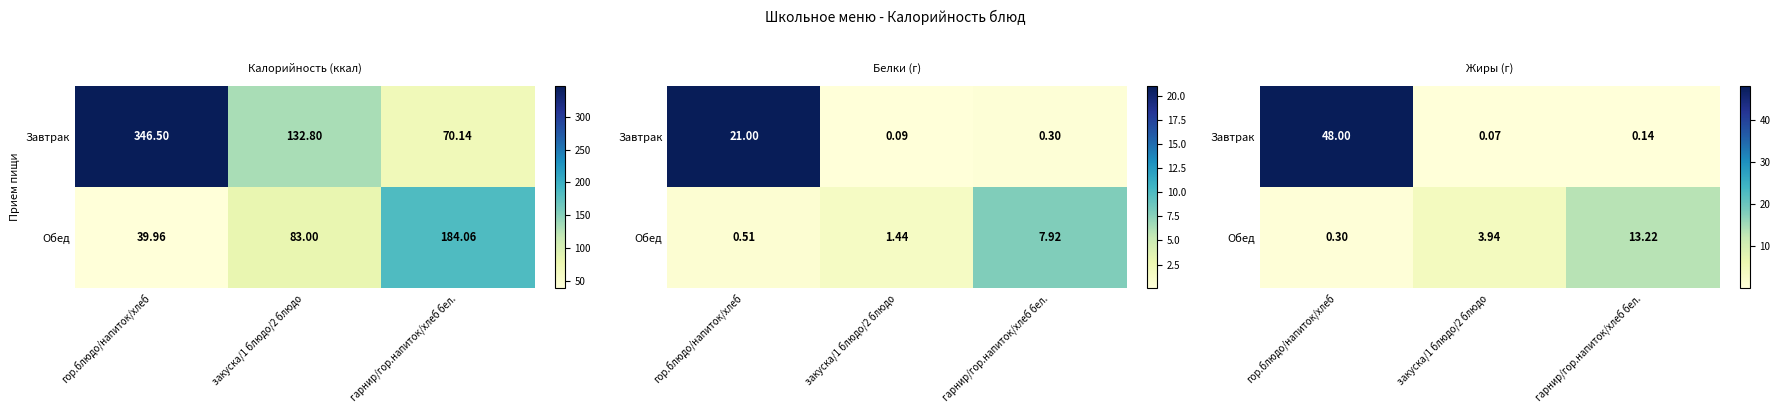

Is it true that Обед equals 5.2 at закуска/1 блюдо/2 блюдо?

False